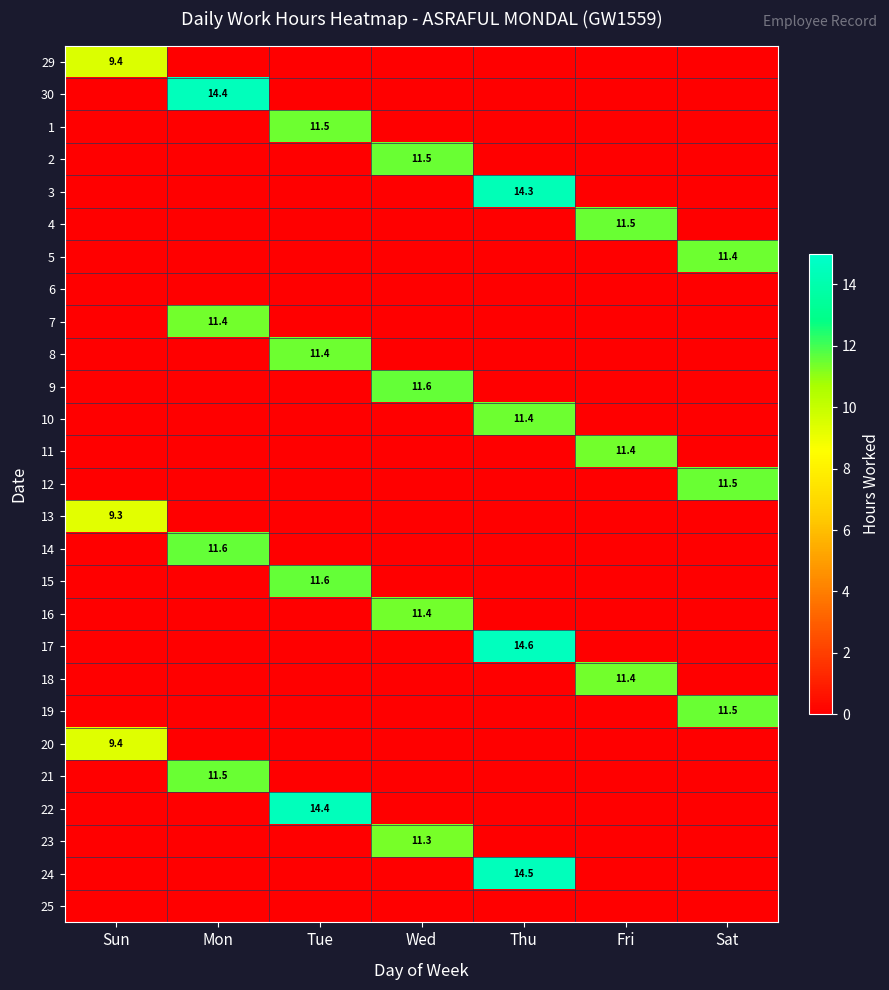

True or false: 5 has a value of 11.4 at Sat.

True